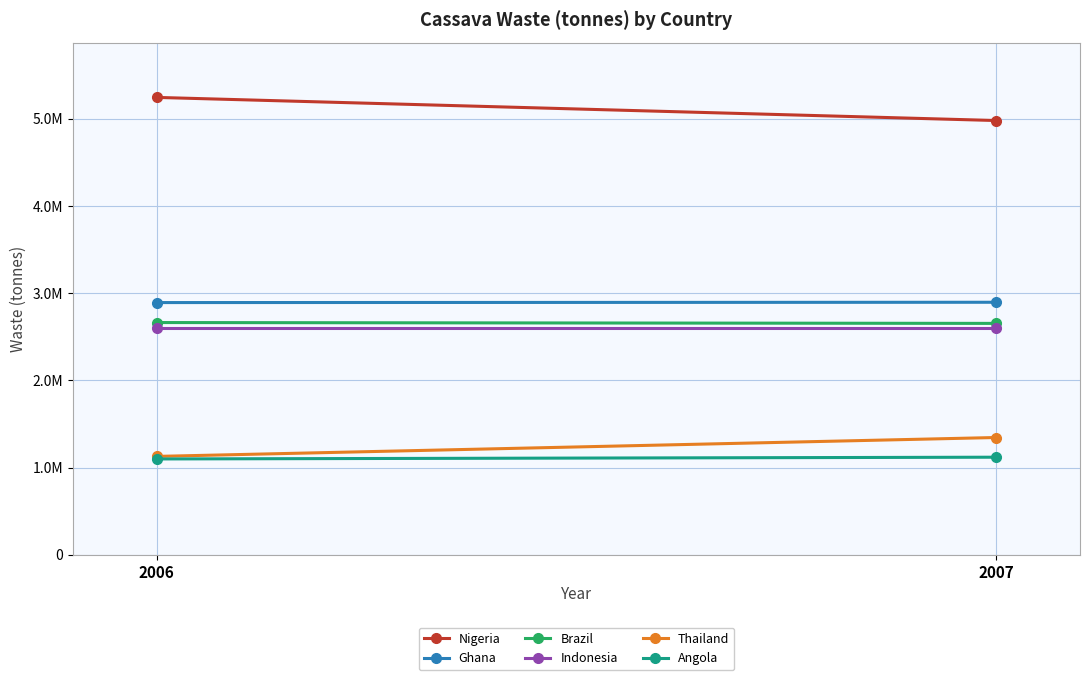

At which category does the chart reach its minimum across all series?

2006